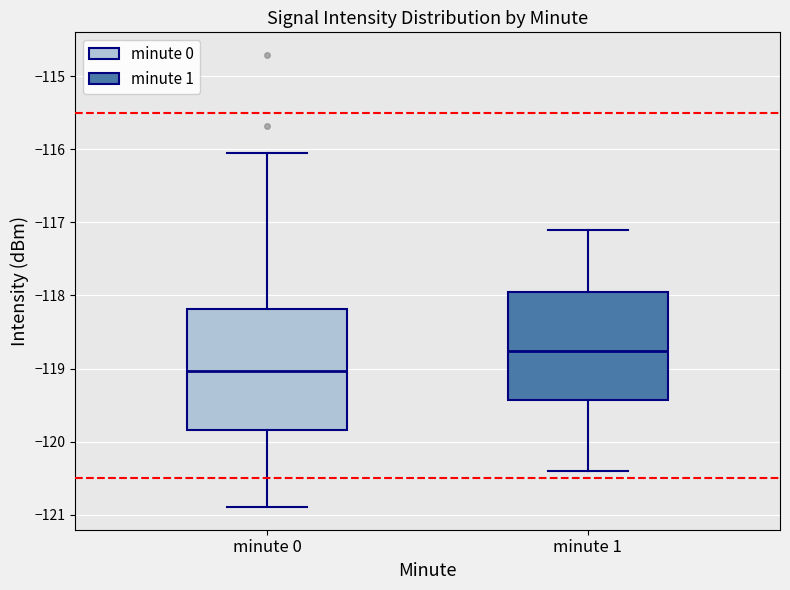

Reading left to right, transcribe this box plot: for each box, give where its median line is, the range the box spans, and where its two whiskers end, as read against the y-axis. The values are not printed on the chart, so give them approximately, as read against the axis.

minute 0: median -119.0, box -119.8 to -118.2, whiskers -120.9 to -116.1
minute 1: median -118.8, box -119.4 to -118.0, whiskers -120.4 to -117.1